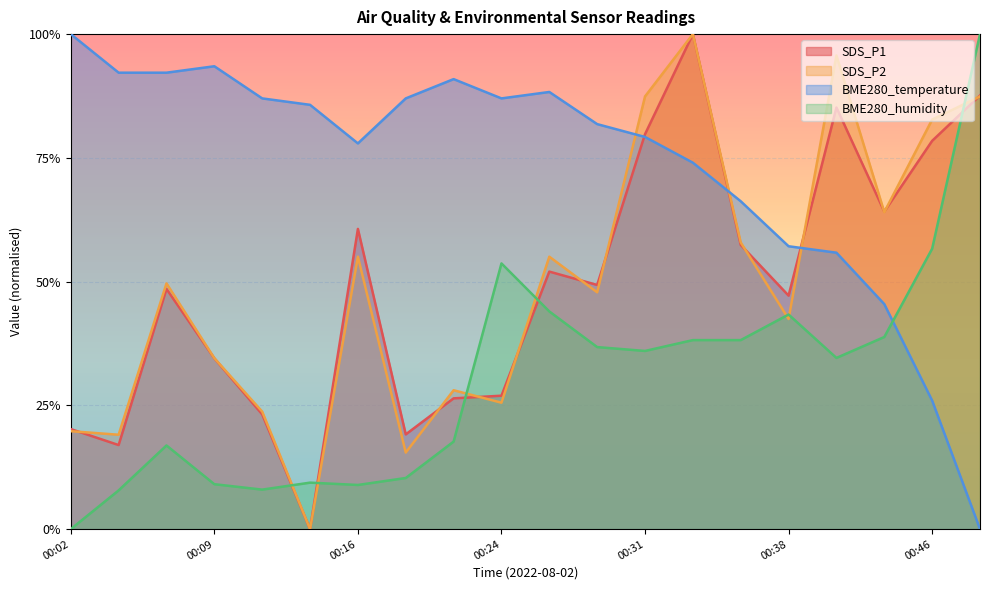

List the labels in order of BME280_temperature value, largest first.

00:02, 00:09, 00:04, 00:07, 00:21, 00:26, 00:12, 00:19, 00:24, 00:14, 00:29, 00:31, 00:16, 00:33, 00:36, 00:38, 00:41, 00:43, 00:46, 00:48